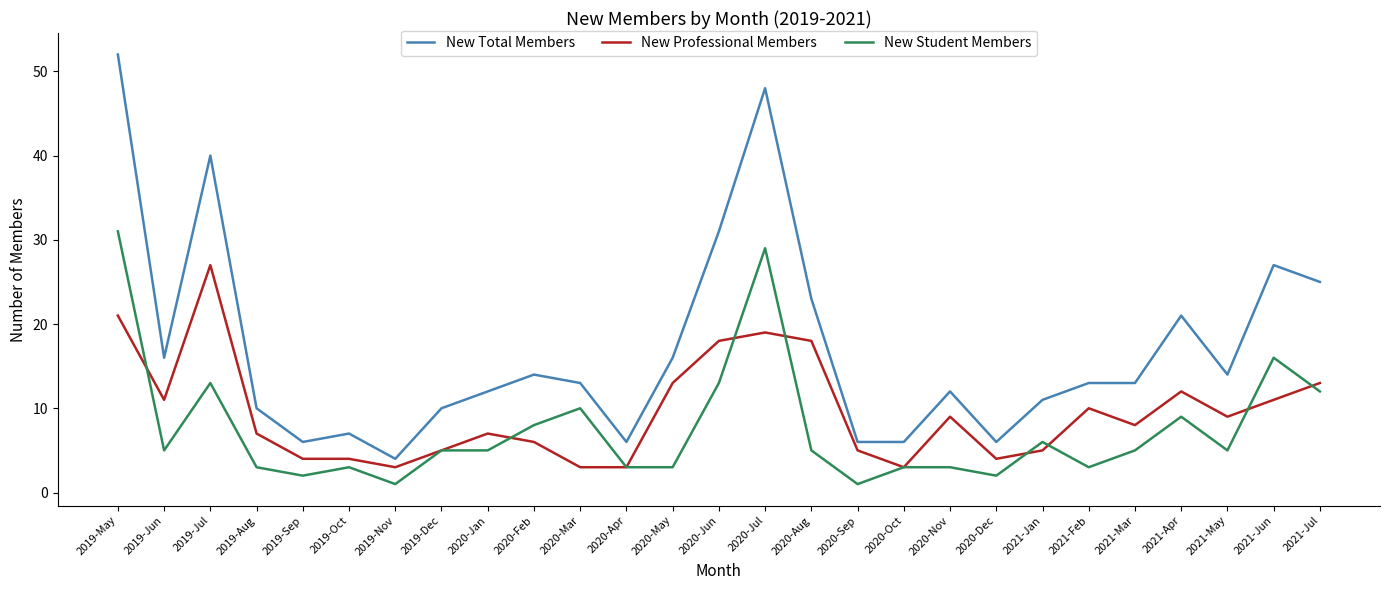

Where is the first local maximum for New Professional Members?

2019-Jul